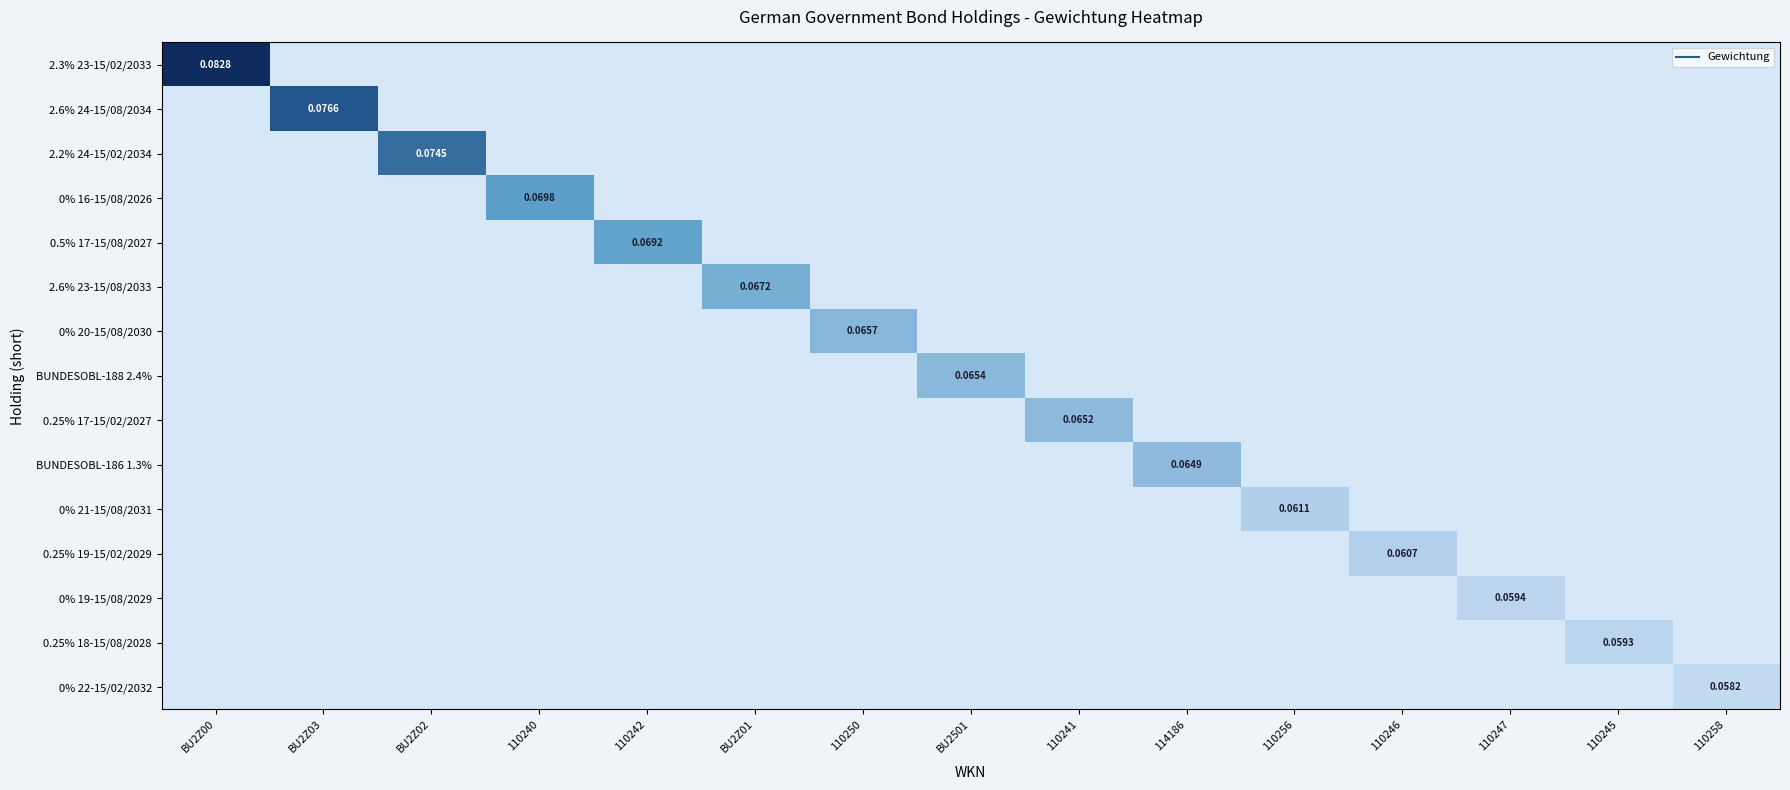

Between 110245 and BU2Z00, which is larger?

BU2Z00